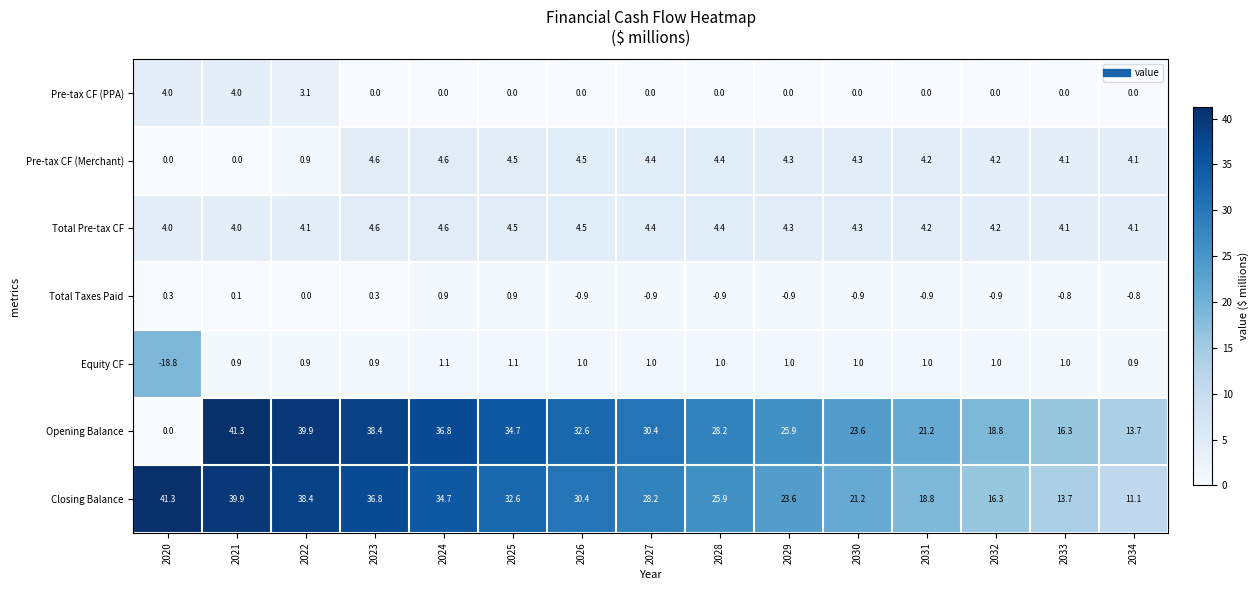

What is the sum of the Opening Balance values at 2027 and 2031?

51.6